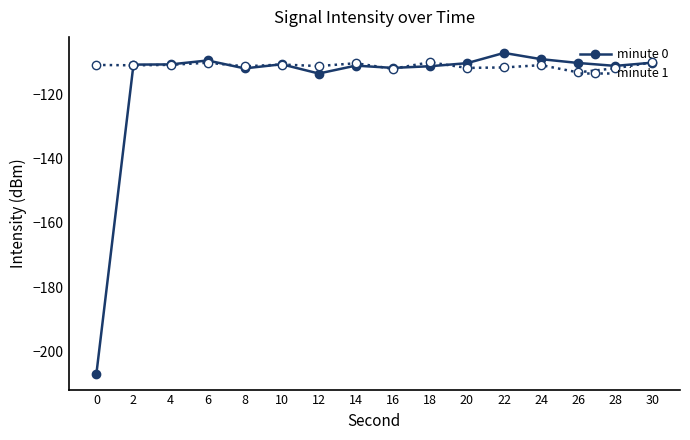

Rank the series by their maximum value, from lowest to highest.

minute 1, minute 0